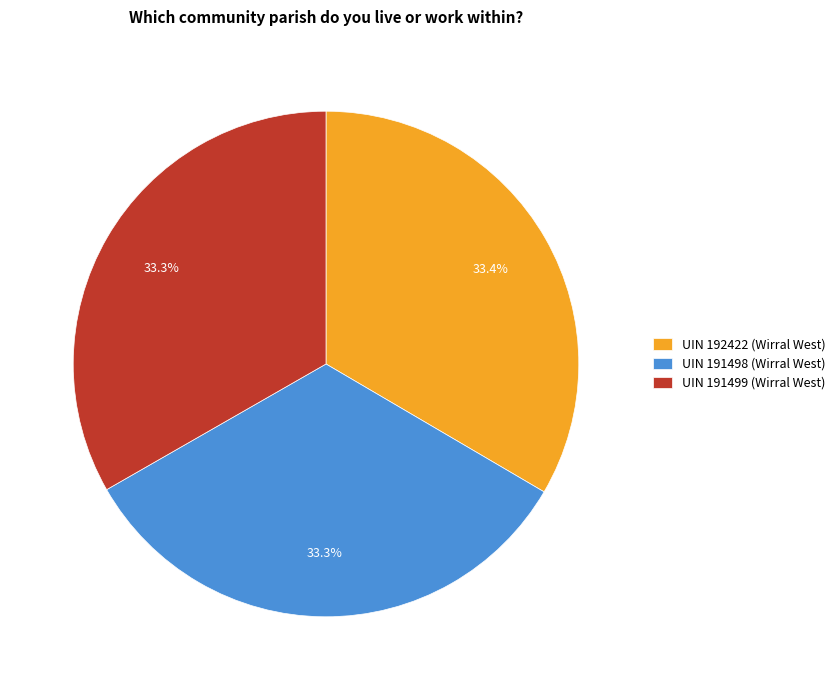

What is the ratio of the value at UIN 192422 (Wirral West) to the value at UIN 191498 (Wirral West)?

1.0